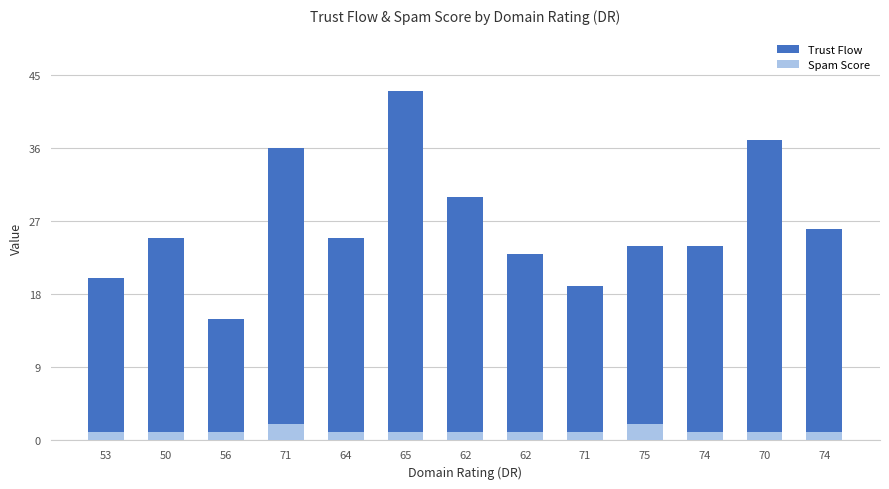

What is the difference between the maximum and minimum values in the Trust Flow series?

28